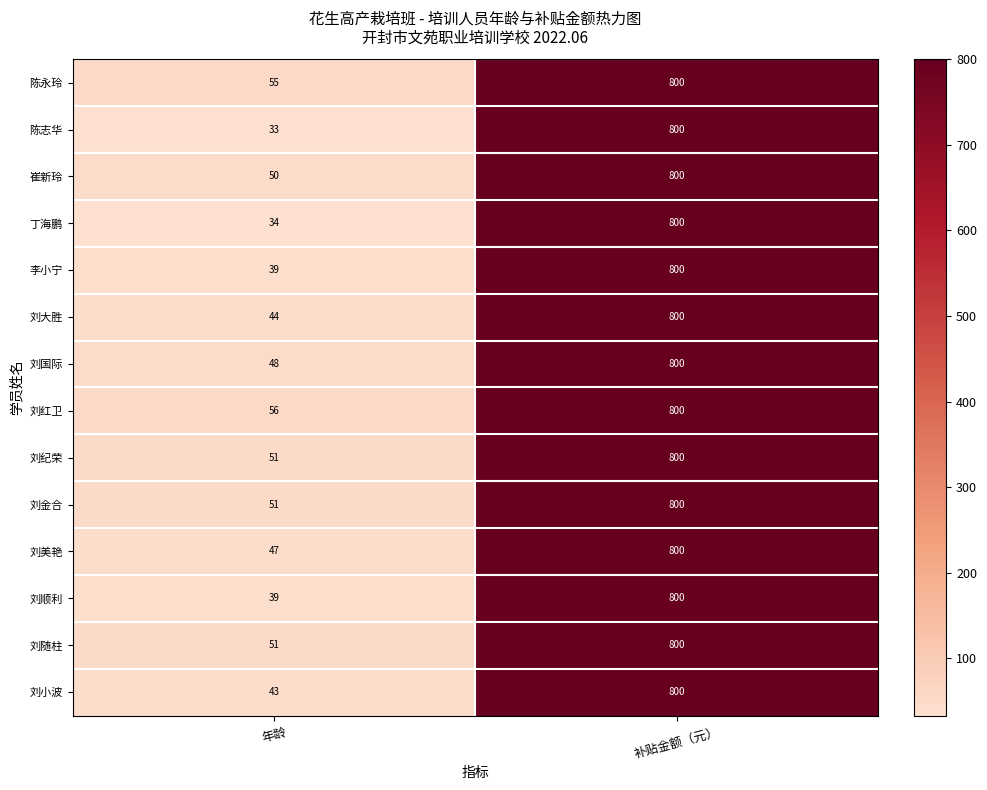

Reading left to right, what are all the values shown in this chart?

陈永玲: 年龄=55	补贴金额（元）=800
陈志华: 年龄=33	补贴金额（元）=800
崔新玲: 年龄=50	补贴金额（元）=800
丁海鹏: 年龄=34	补贴金额（元）=800
李小宁: 年龄=39	补贴金额（元）=800
刘大胜: 年龄=44	补贴金额（元）=800
刘国际: 年龄=48	补贴金额（元）=800
刘红卫: 年龄=56	补贴金额（元）=800
刘纪荣: 年龄=51	补贴金额（元）=800
刘金合: 年龄=51	补贴金额（元）=800
刘美艳: 年龄=47	补贴金额（元）=800
刘顺利: 年龄=39	补贴金额（元）=800
刘随柱: 年龄=51	补贴金额（元）=800
刘小波: 年龄=43	补贴金额（元）=800